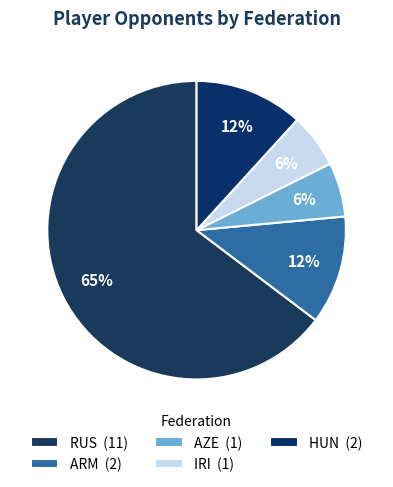

What percentage is the HUN slice, to the nearest percent?

12%